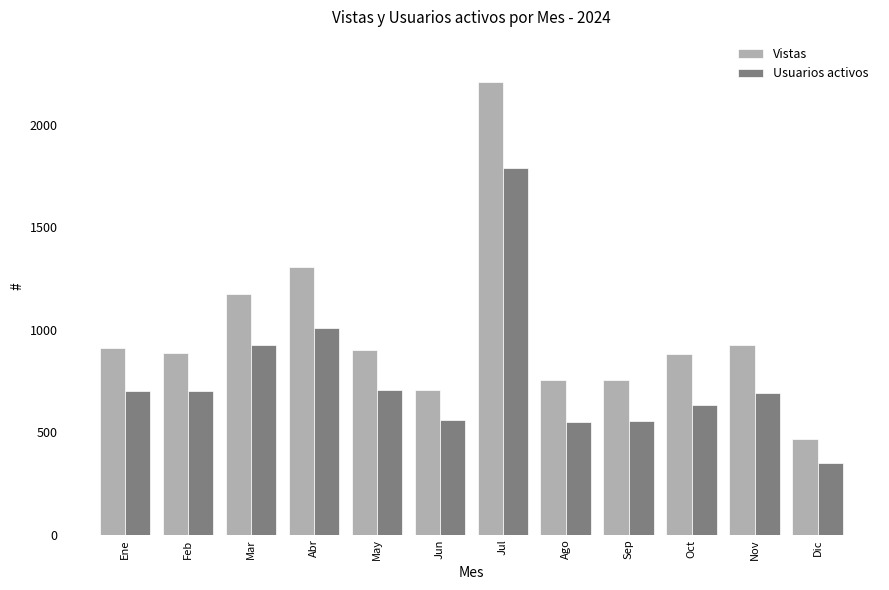

Is the value of Usuarios activos at Feb greater than the value of Vistas at Nov?

No